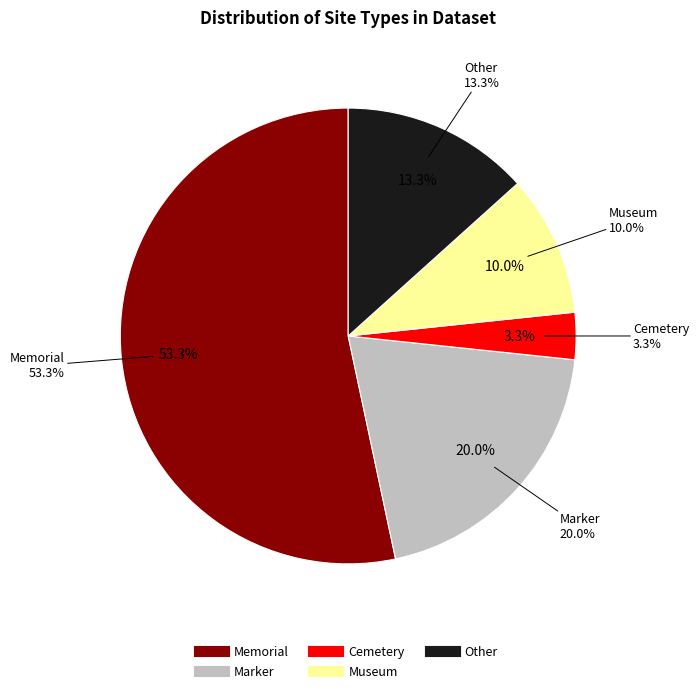

To the nearest percent, what is the difference between the largest and smallest slice percentages?

50%